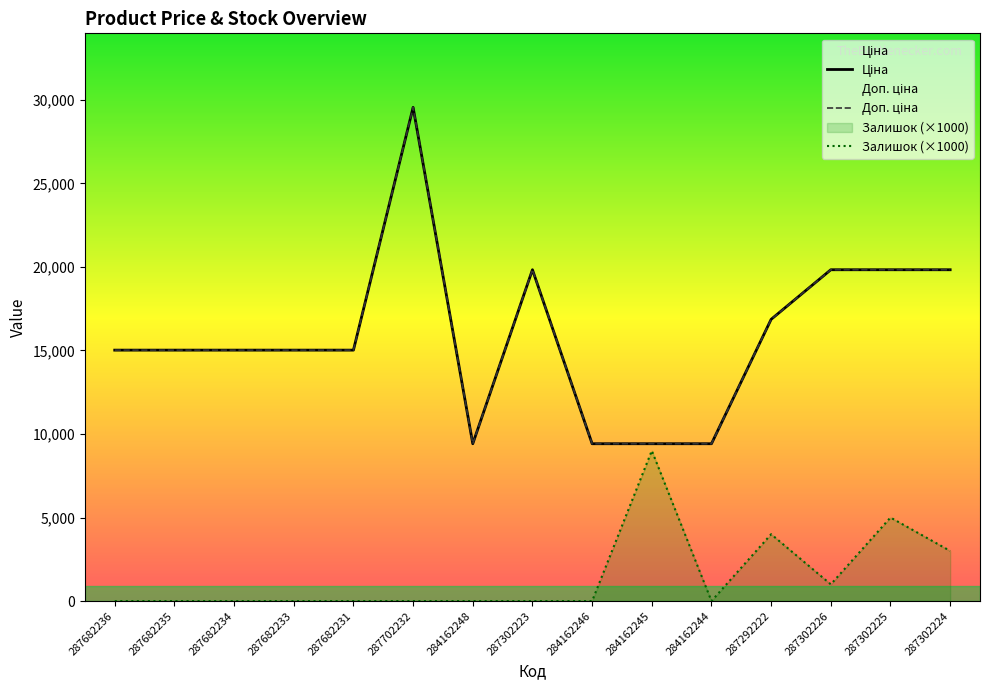

Which category has the lowest value in the Залишок (×1000) series?

287682236